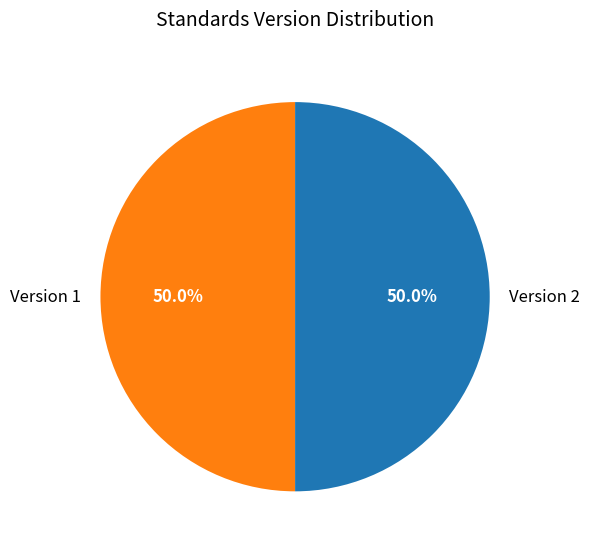

How much of the chart is everything except Version 1?

50.0%